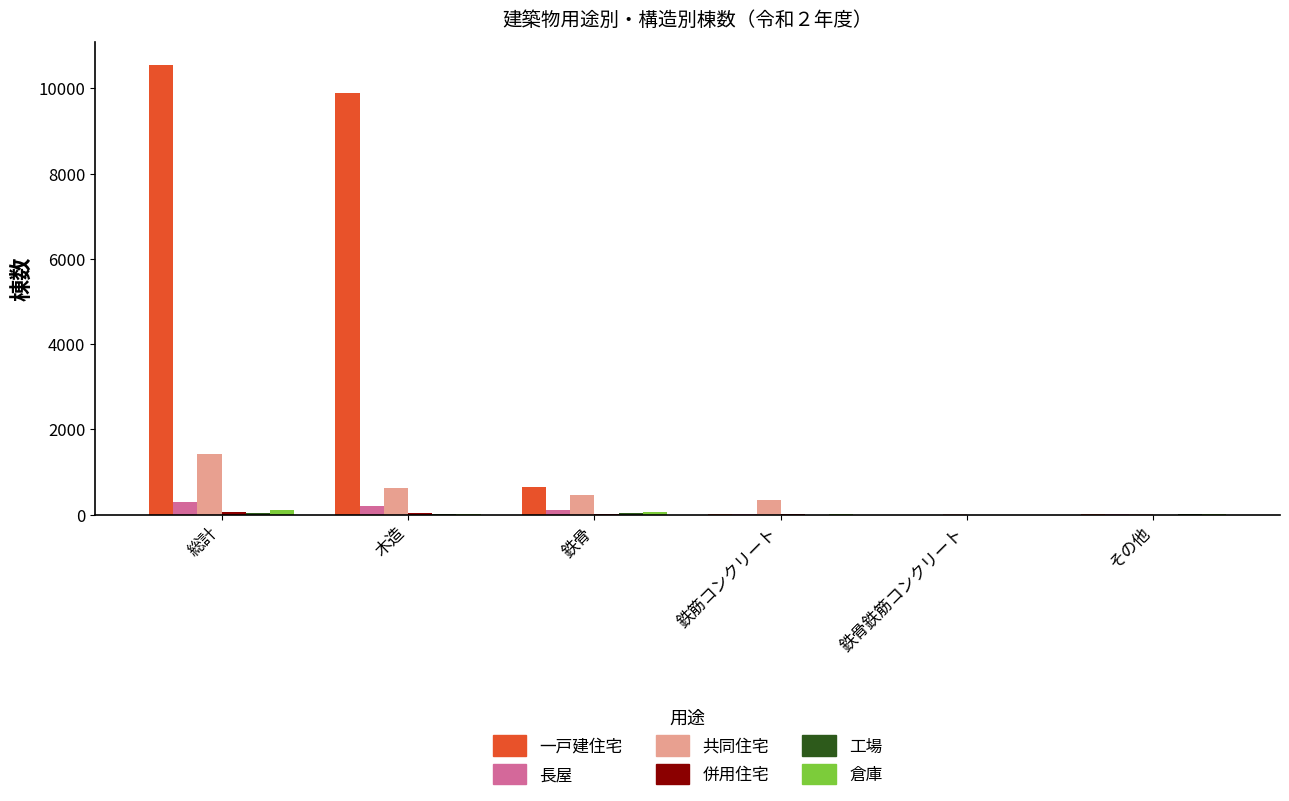

Are the bars horizontal?

No